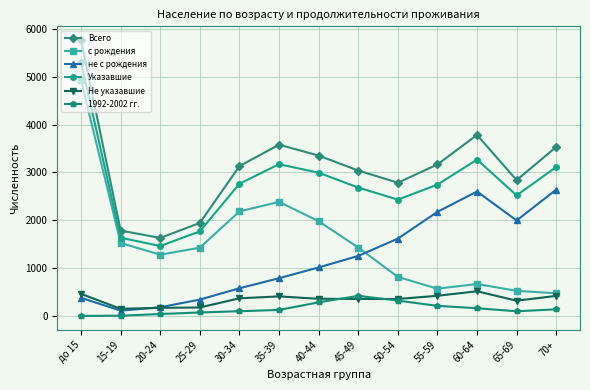

What is the total value across all series at 45-49?

9178